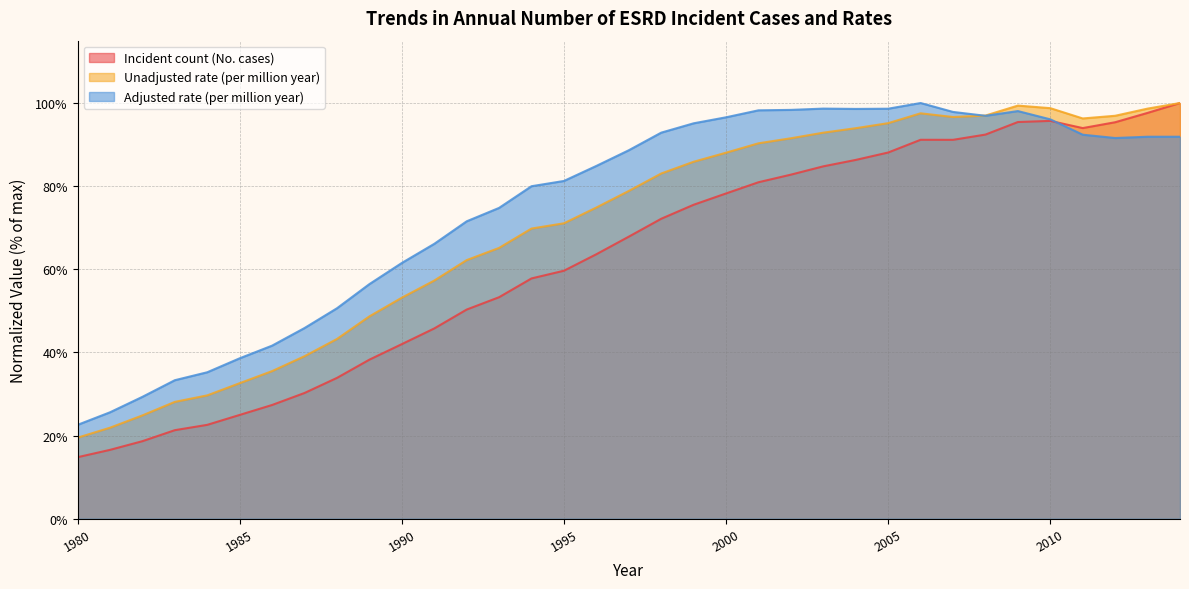

How many data points in Incident count (No. cases) are less than 67?

17